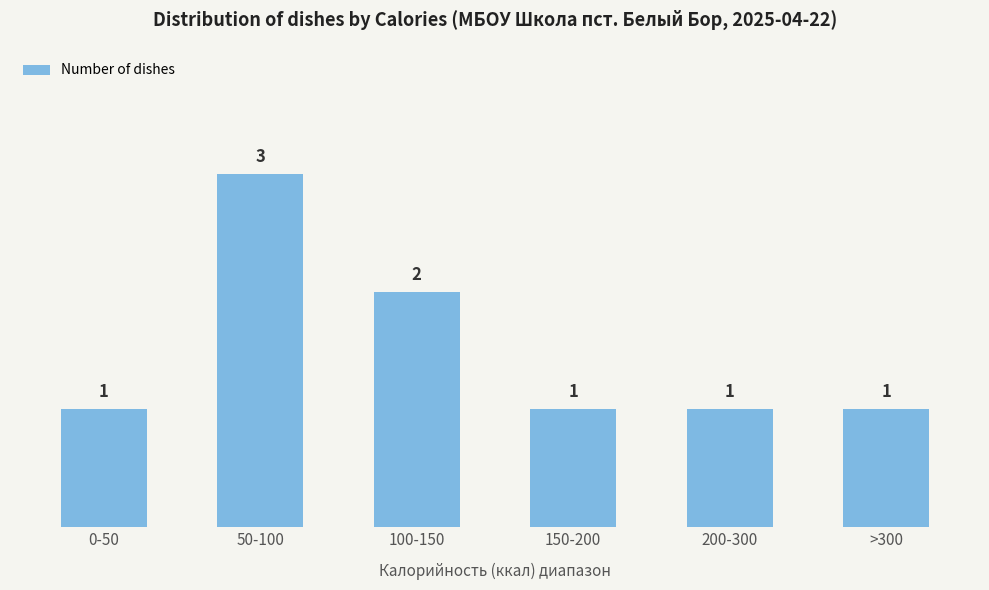

Reading left to right, extract all data points from this chart.

1	3	2	1	1	1